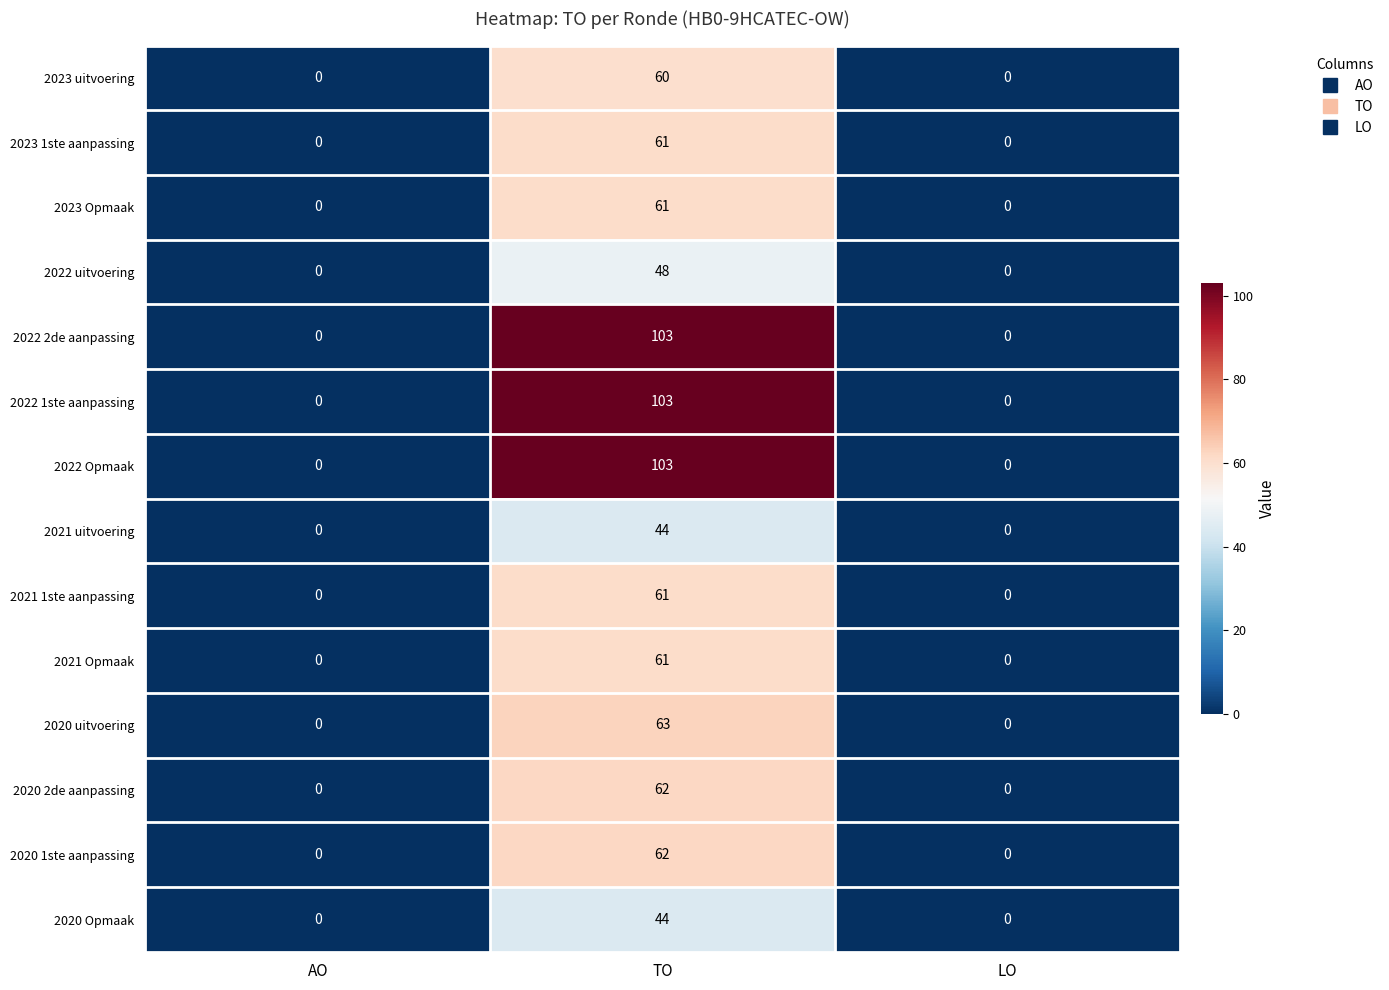

What is the difference between the maximum and second lowest values in the 2020 1ste aanpassing series?

62